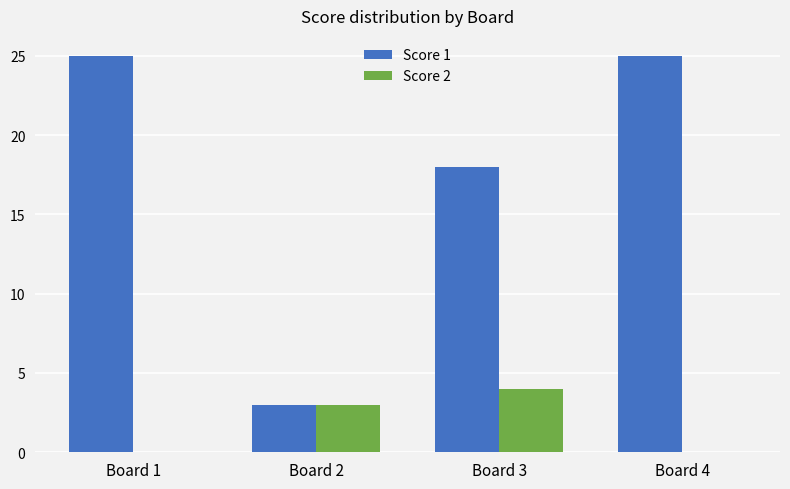

Count the number of categories in the chart.

4